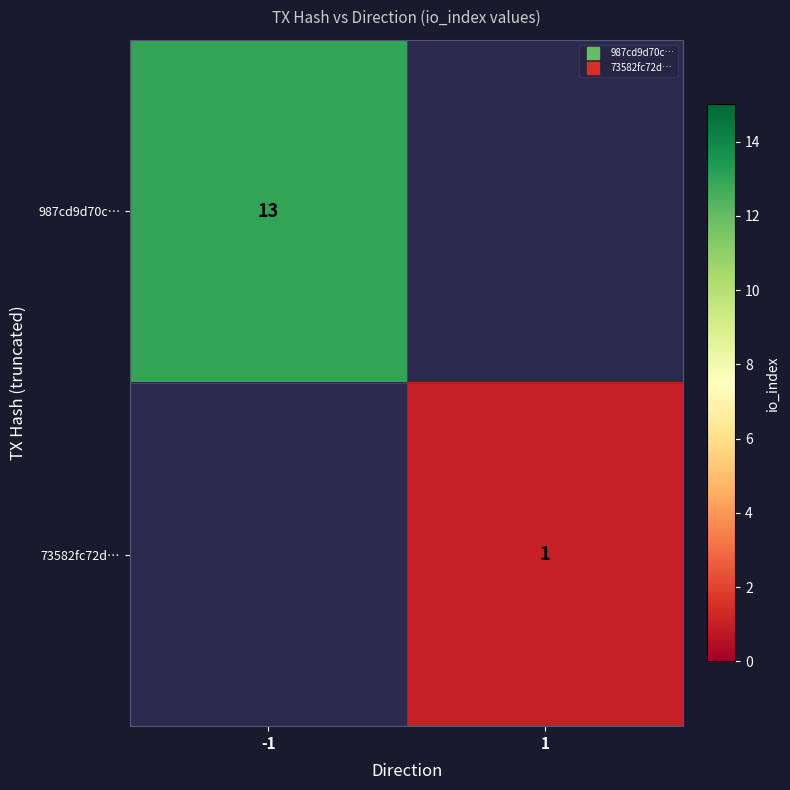

At how many categories does at least one series exceed 10?

1